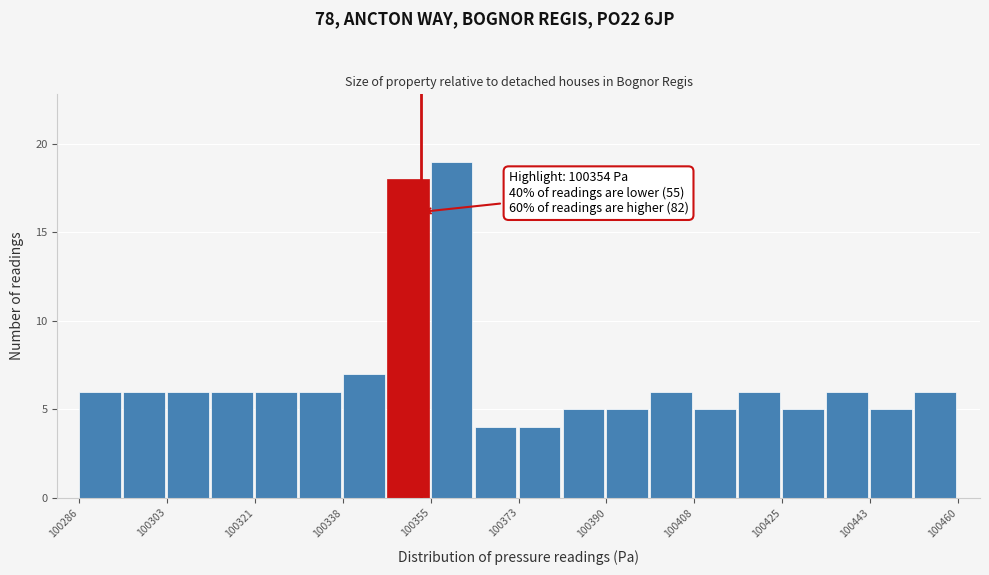

Over which range of the x-axis is the bar tallest?

100356 to 100364